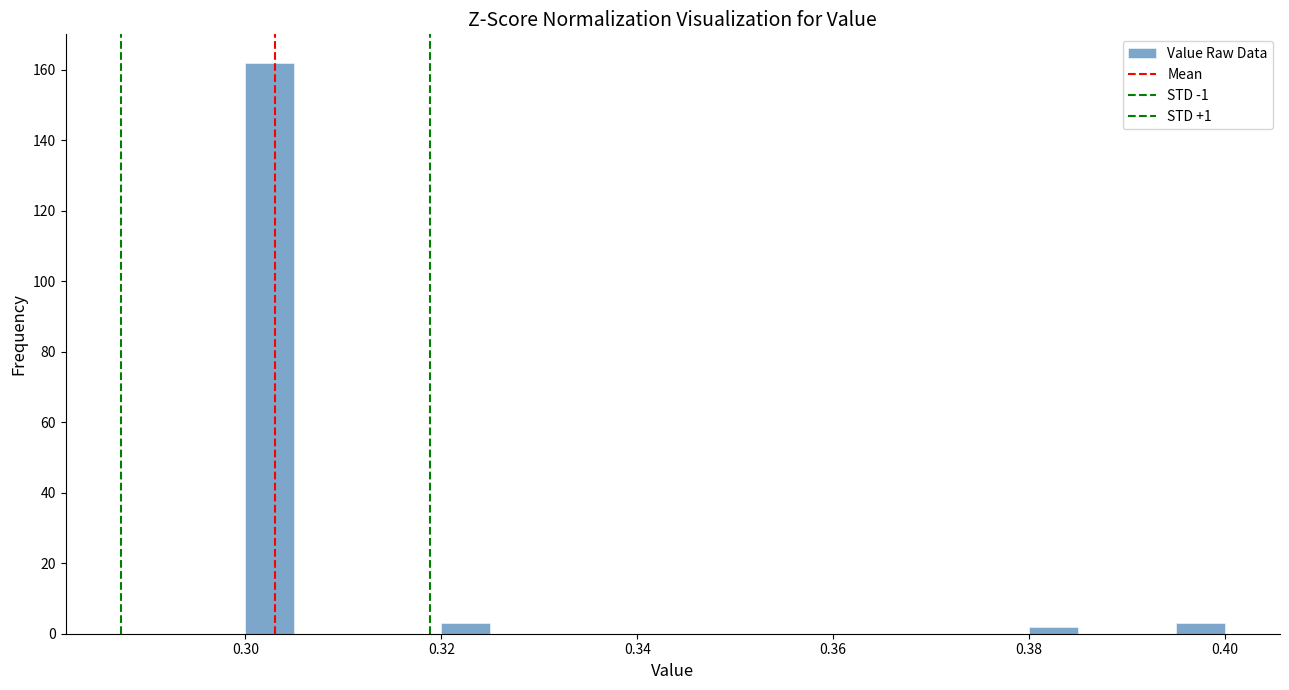

Read against the x-axis, roughly where is the centre of the tallest bar?

0.302